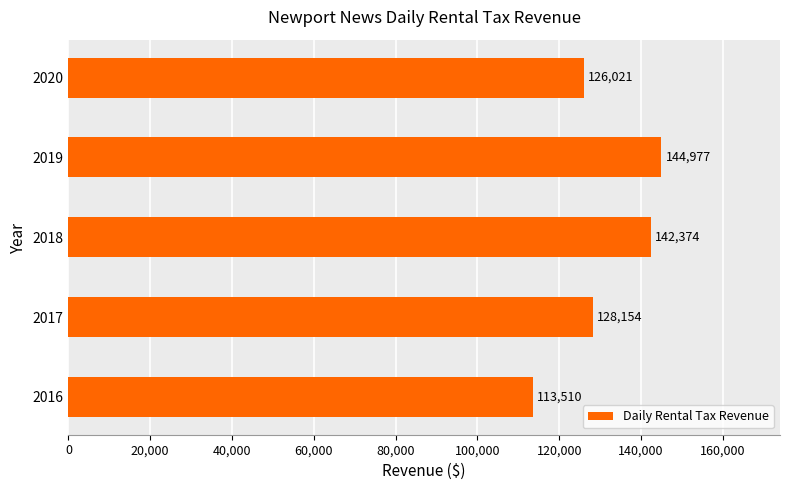

What is the greatest value displayed?

144977.0